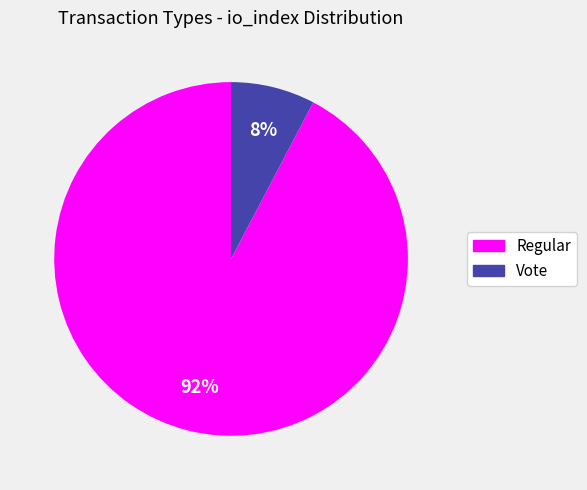

The Regular slice represents 99% of the pie. True or false?

False